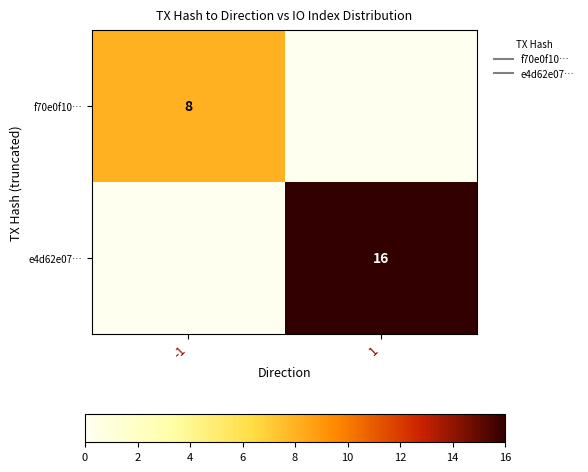

List the labels in order of f70e0f10… value, largest first.

-1, 1